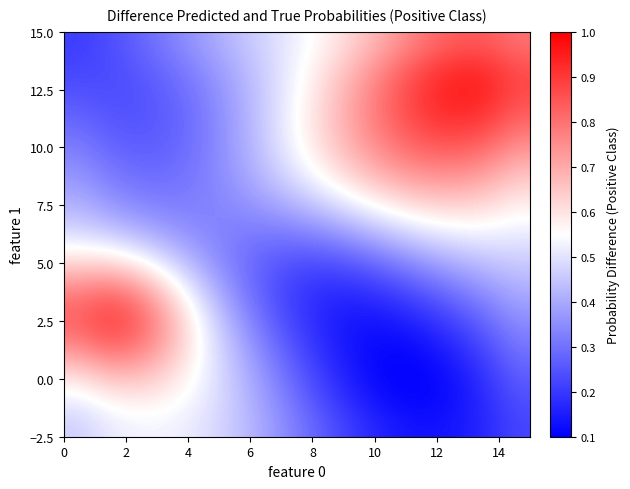

At how many categories does at least one series exceed 0?

16